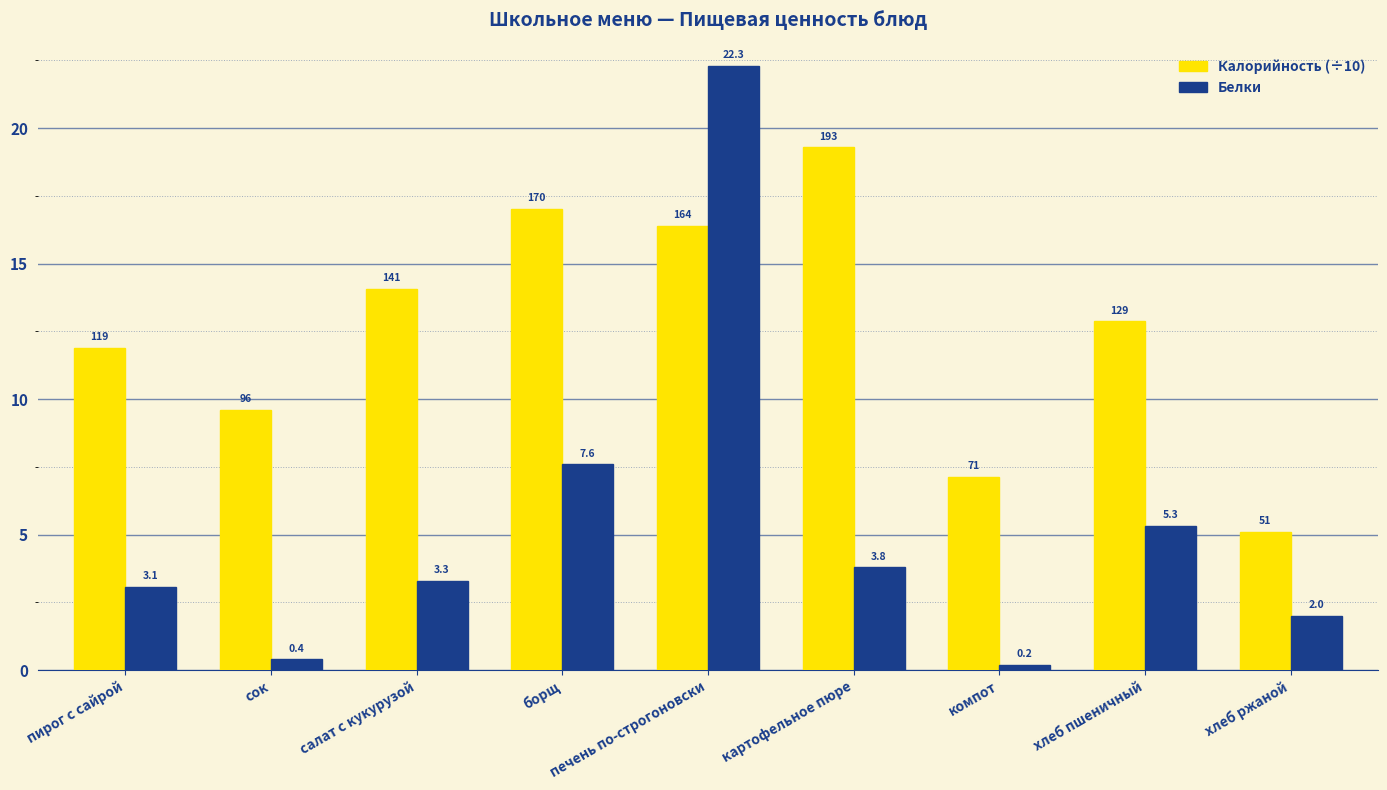

Rank the series by their maximum value, from highest to lowest.

Белки, Калорийность (÷10)